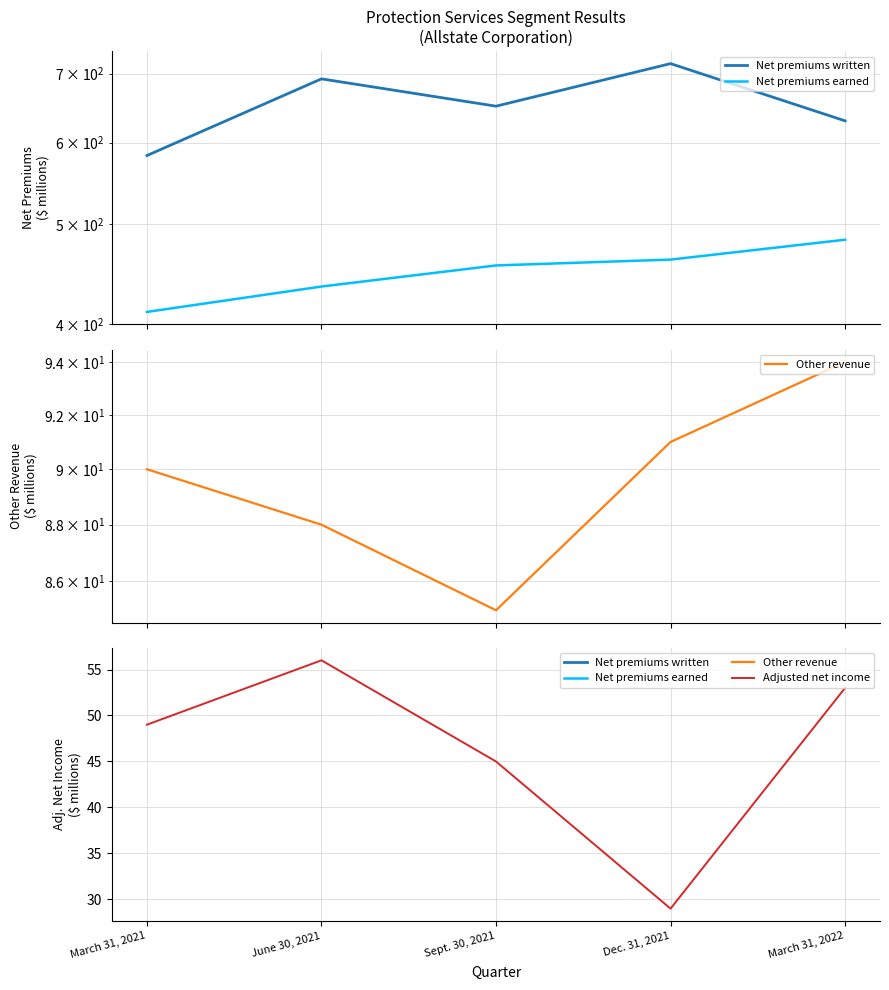

How many values in the Adjusted net income series exceed 49?

2